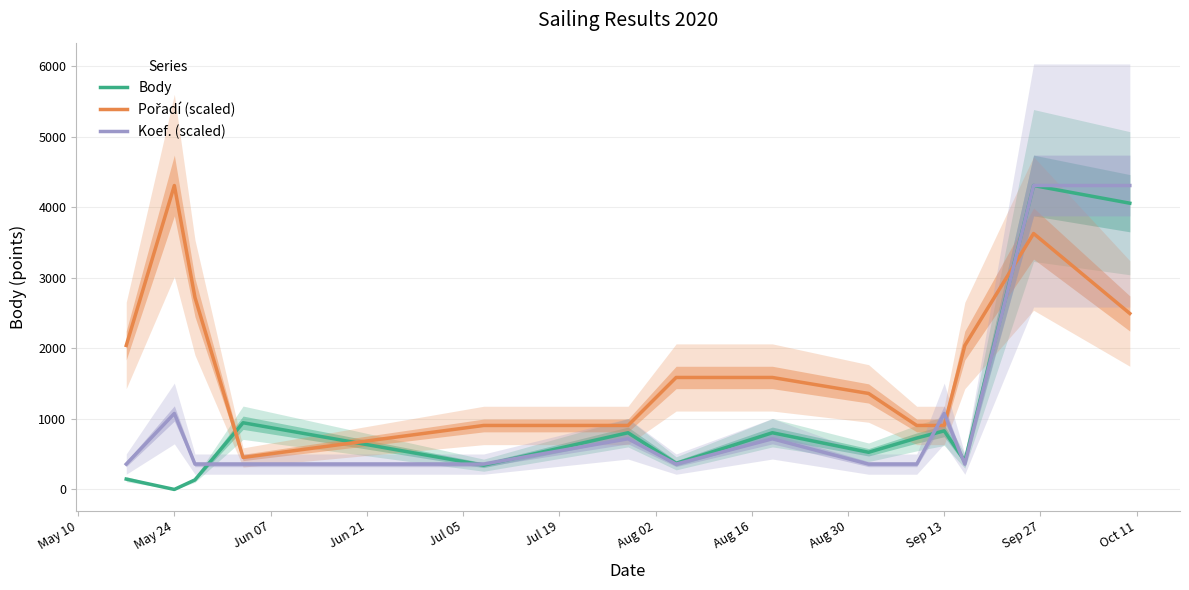

At which label does Body reach its minimum?

May 24